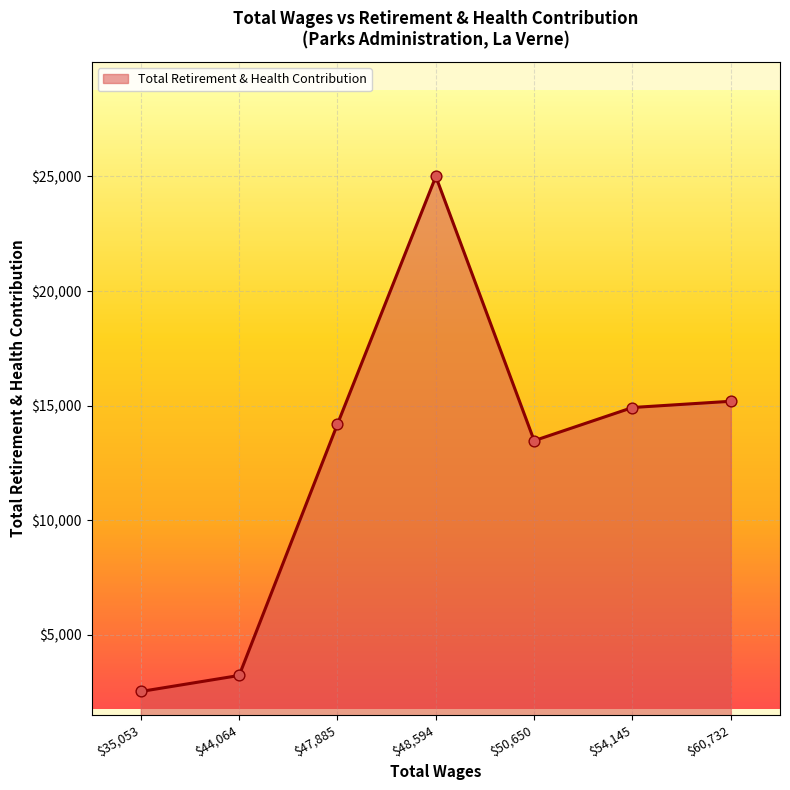

What is the approximate value at $60,732, to the nearest 50?

15200